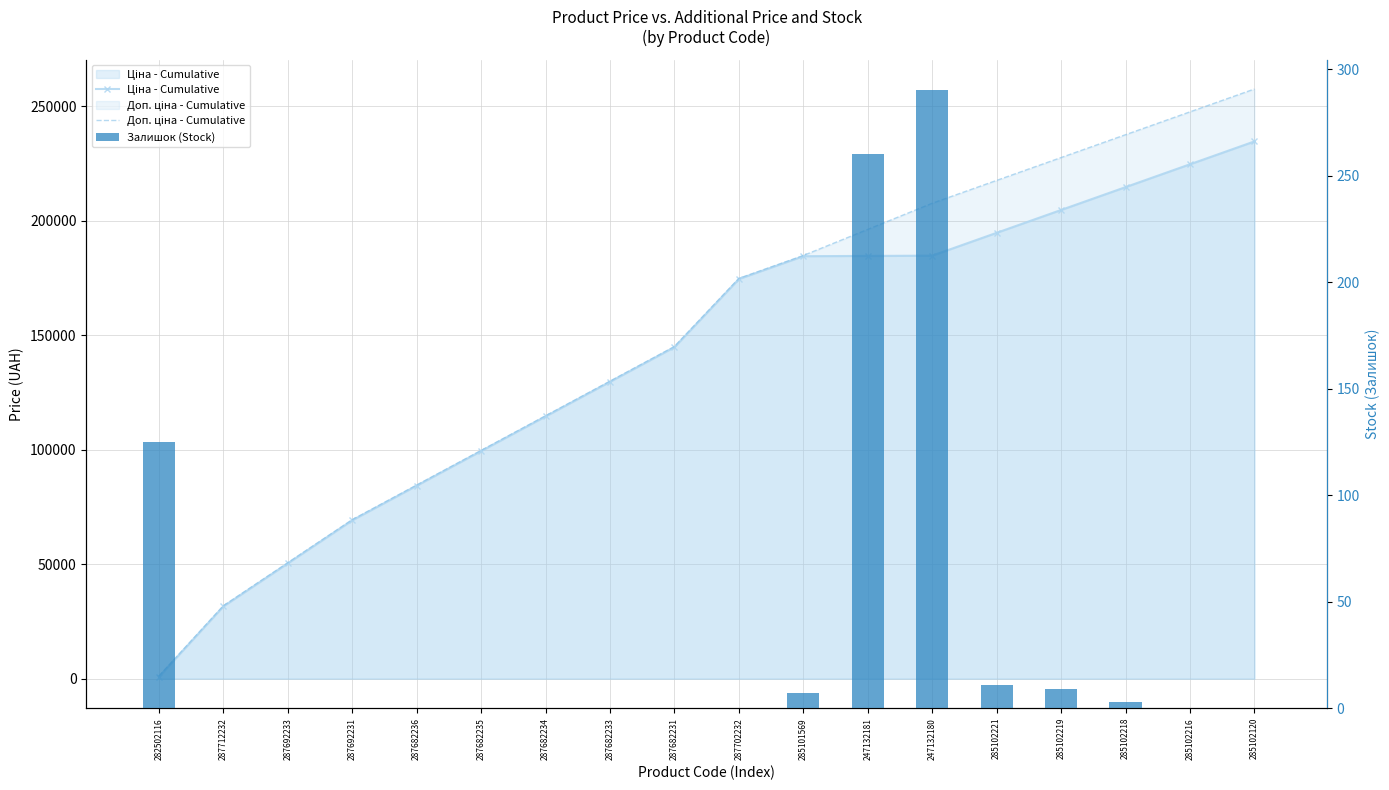

Reading left to right, transcribe all the data shown in this chart.

Ціна - Cumulative: 818.5	31535.6	50332.4	69129.2	84249.2	99369.2	114489.2	129609.2	144729.2	174476.5	184451.5	184565.6	184679.7	194654.7	204629.7	214604.6	224579.6	234554.6
Доп. ціна - Cumulative: 1109.2	31826.3	50623.1	69419.9	84539.9	99659.9	114779.9	129899.9	145019.9	174767.2	184742.2	196152.2	207562.2	217537.1	227512.1	237487.1	247462.1	257437.1
Залишок (Stock): 125.0	0.0	0.0	0.0	0.0	0.0	0.0	0.0	0.0	0.0	7.0	260.0	290.0	11.0	9.0	3.0	0.0	0.0